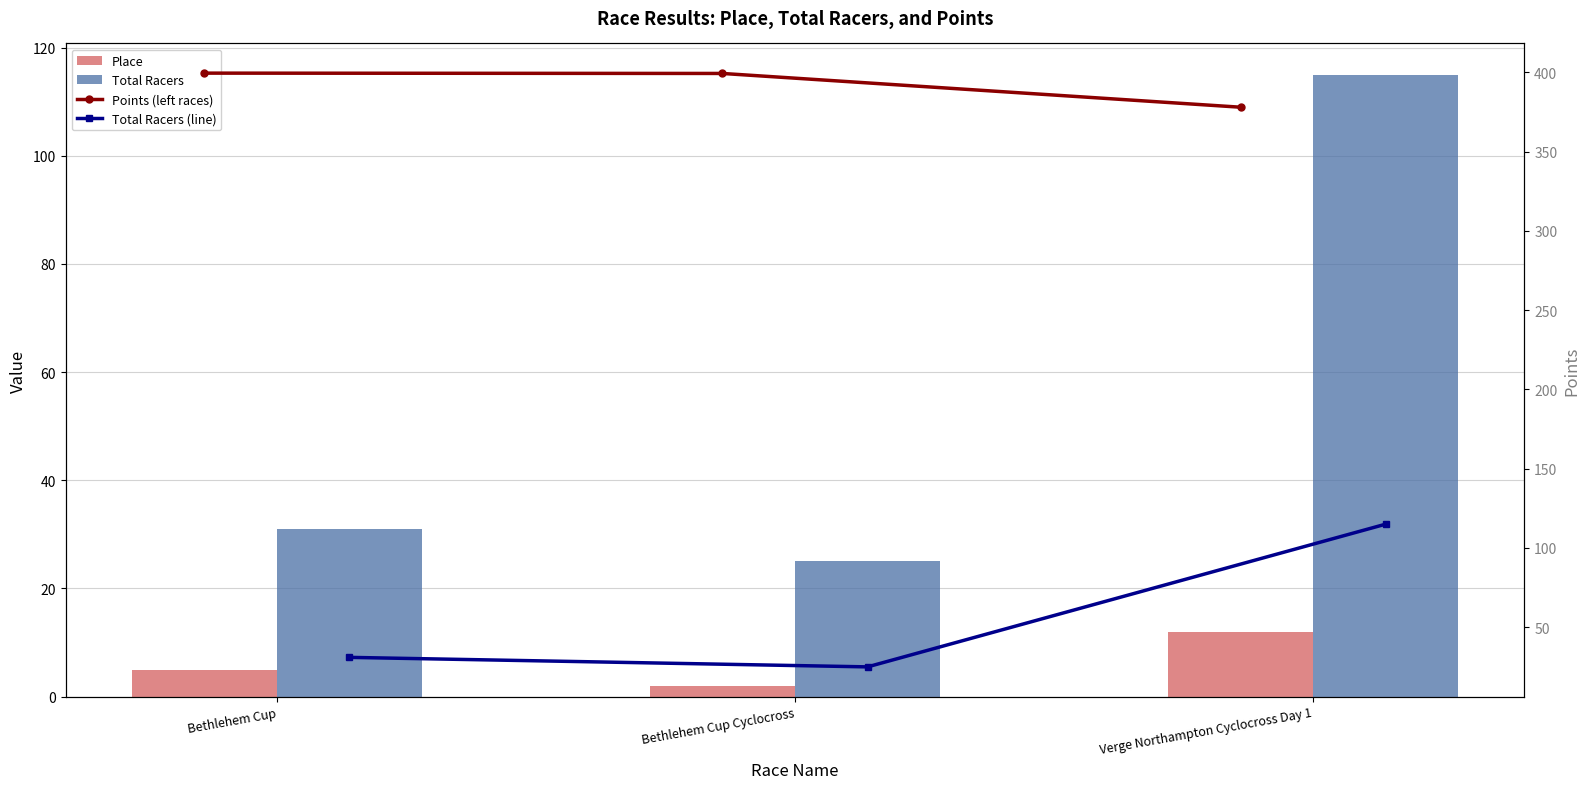

Which label corresponds to the largest value in the chart?

Bethlehem Cup